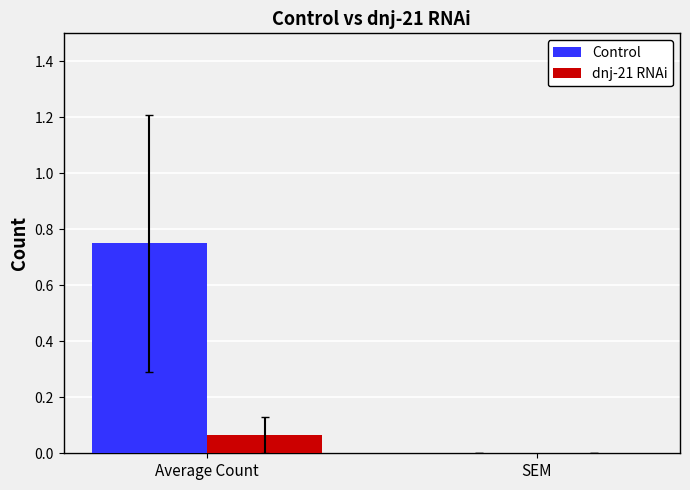

Where is dnj-21 RNAi nearest to the value 0?

SEM